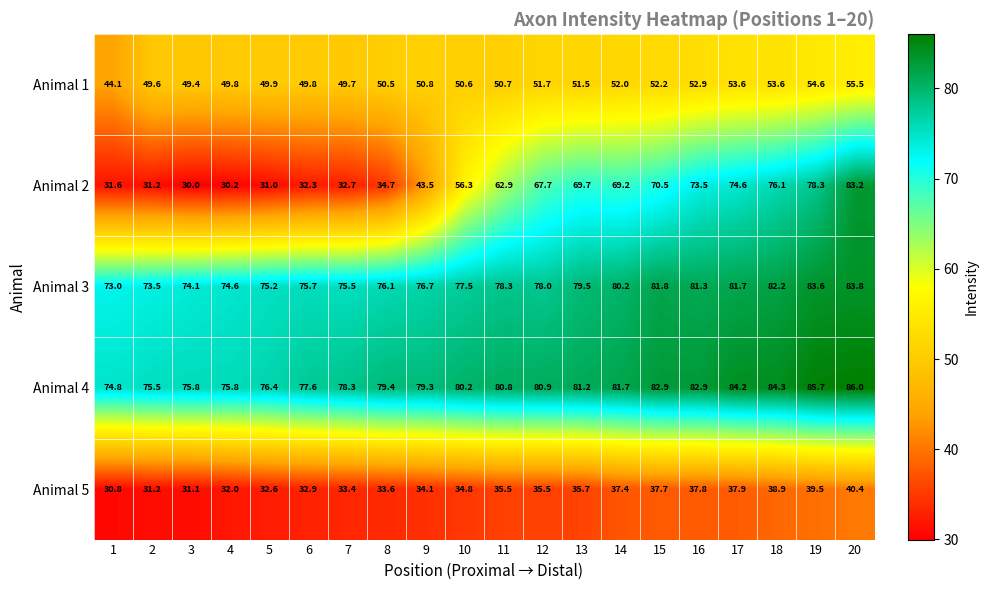

Which series has the largest total across all categories?

Animal 4